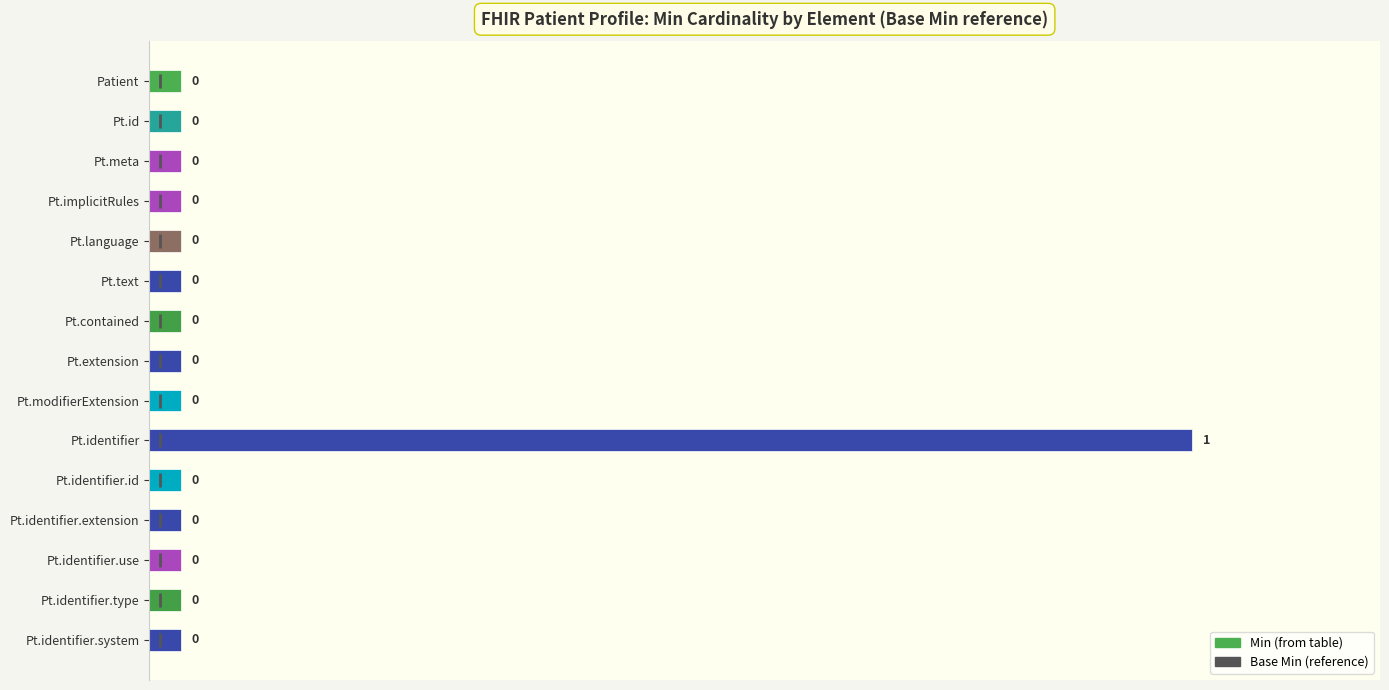

What position from the top is Pt.identifier?

10